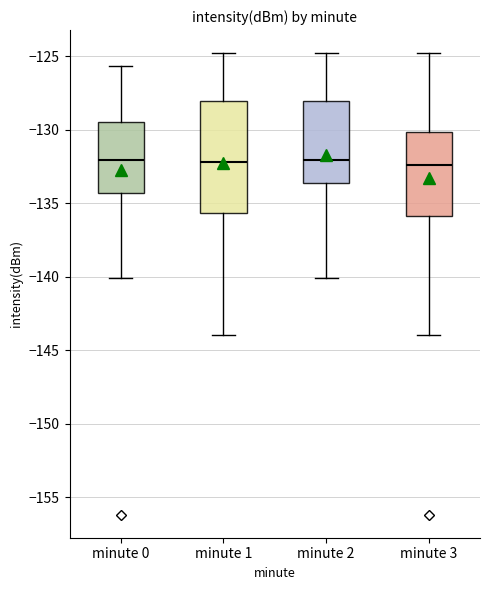

Reading left to right, read every box against the y-axis: the position of its median line, the range the box covers, and the ends of its whiskers. The values are not printed on the chart, so give them approximately, as read against the axis.

minute 0: median -132.0, box -134.5 to -129.5, whiskers -140.0 to -125.5
minute 1: median -132.0, box -135.5 to -128.0, whiskers -144.0 to -125.0
minute 2: median -132.0, box -133.5 to -128.0, whiskers -140.0 to -125.0
minute 3: median -132.5, box -136.0 to -130.0, whiskers -144.0 to -125.0